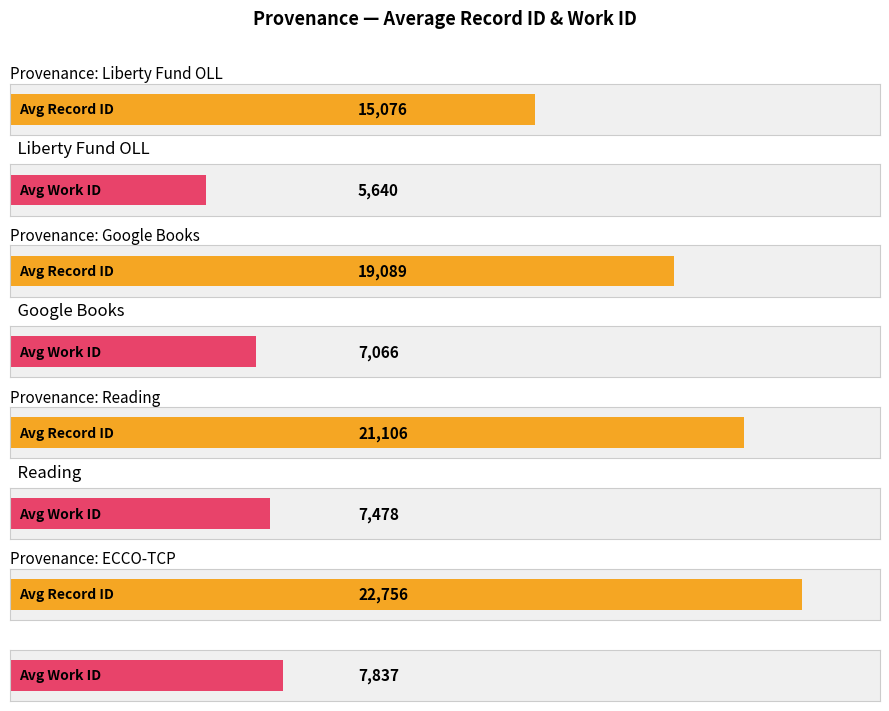

Count the number of data series in this chart.

2